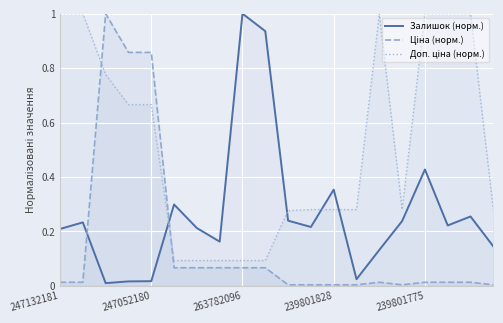

Rank the series by their maximum value, from highest to lowest.

Залишок (норм.), Ціна (норм.), Доп. ціна (норм.)